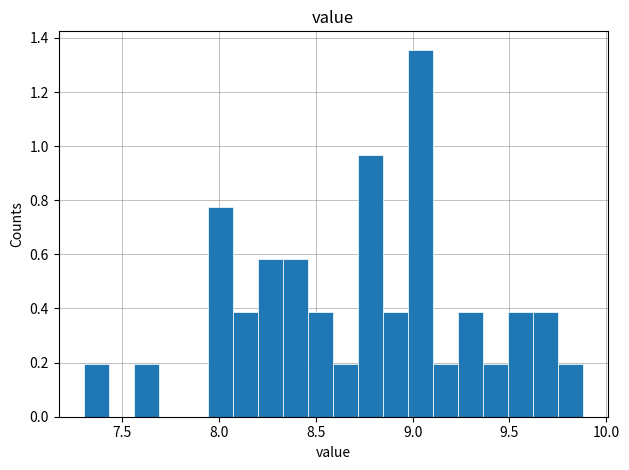

Read against the x-axis, roughly where is the centre of the tallest bar?

9.05